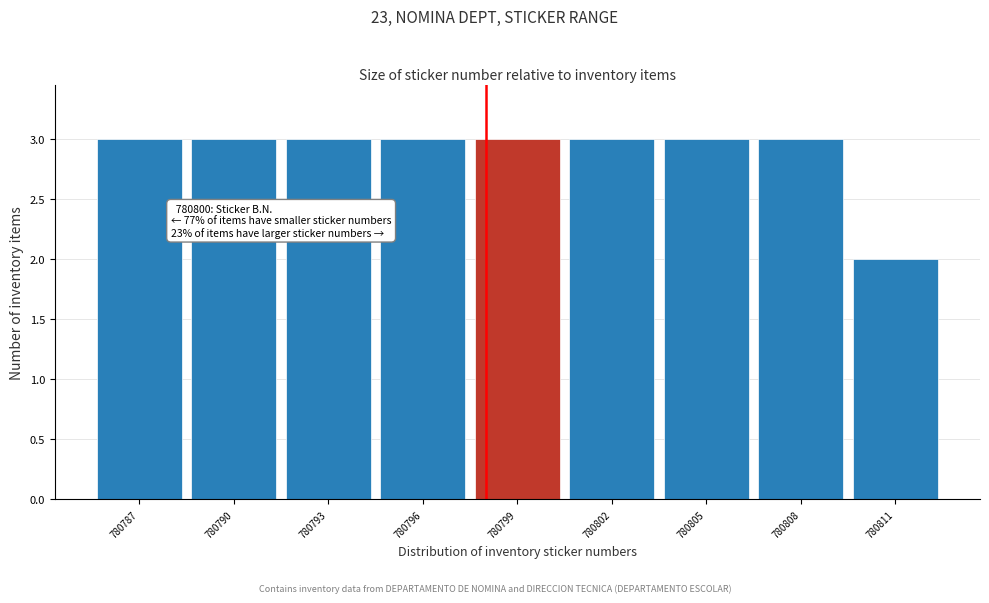

Reading right to left, transcribe all the data shown in this chart.

780811=2	780808=3	780805=3	780802=3	780799=3	780796=3	780793=3	780790=3	780787=3